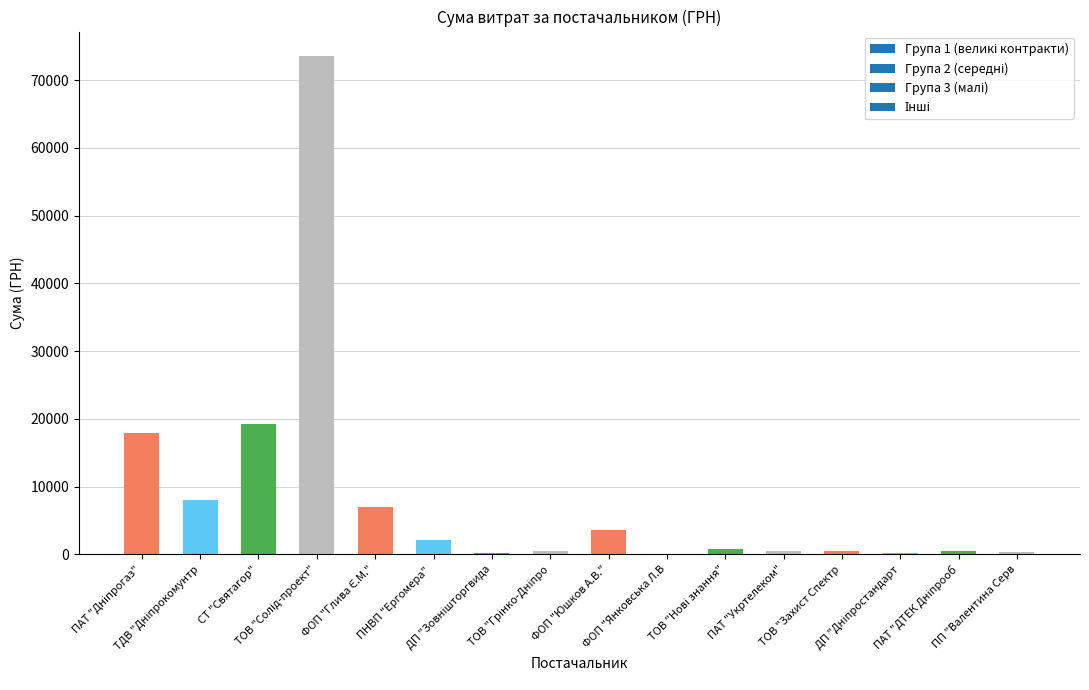

What is the greatest value displayed?

73490.0